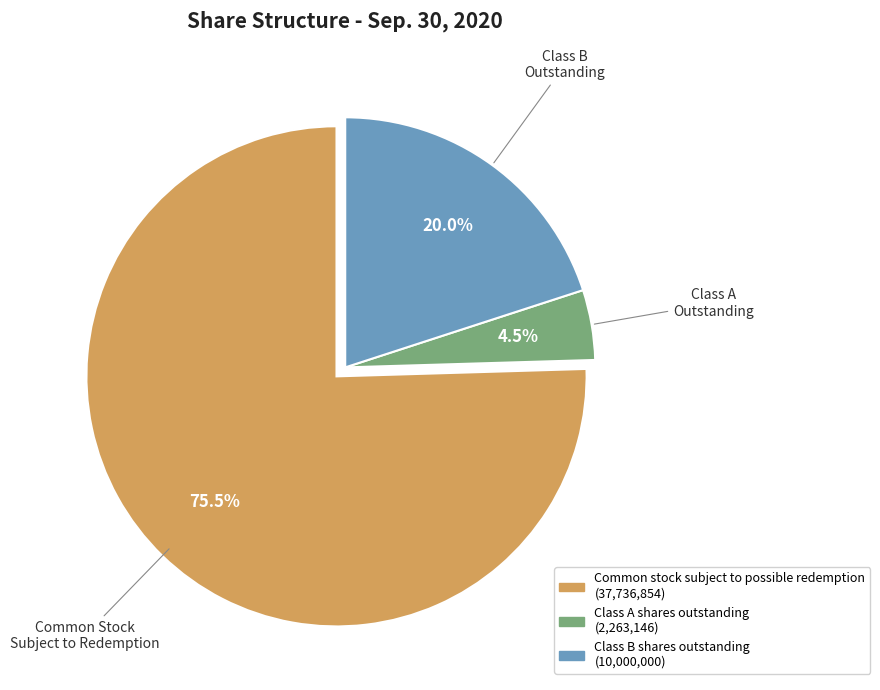

What is the majority slice?

Common stock subject to possible redemption